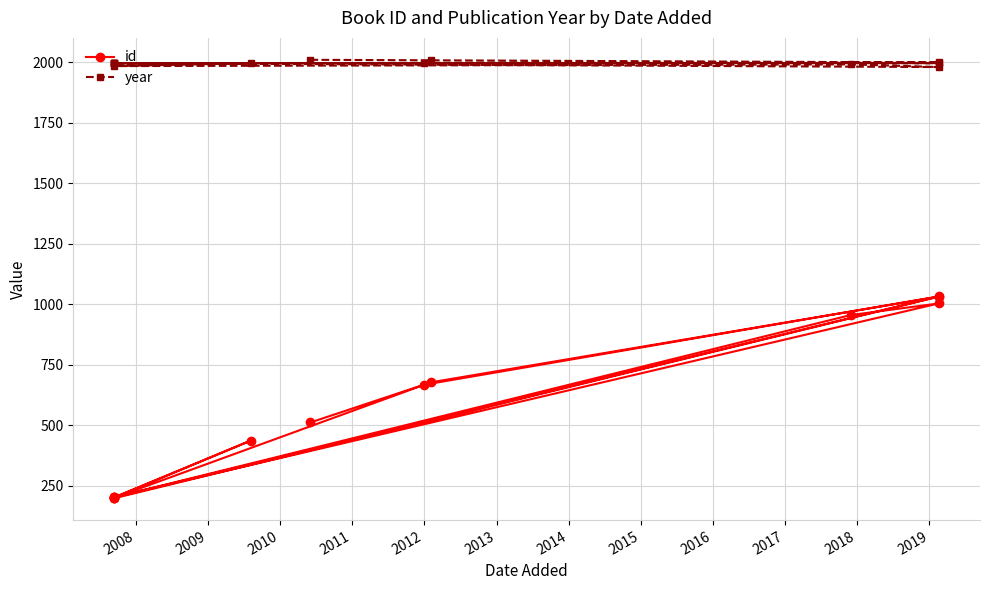

Reading right to left, what are all the values shown in this chart?

id: 203	1003	955	202	436	201	1032	667	200	199	198	1031	677	511
year: 1996	1980	1991	1984	1996	1996	1996	1996	1996	1996	1996	1999	2008	2010